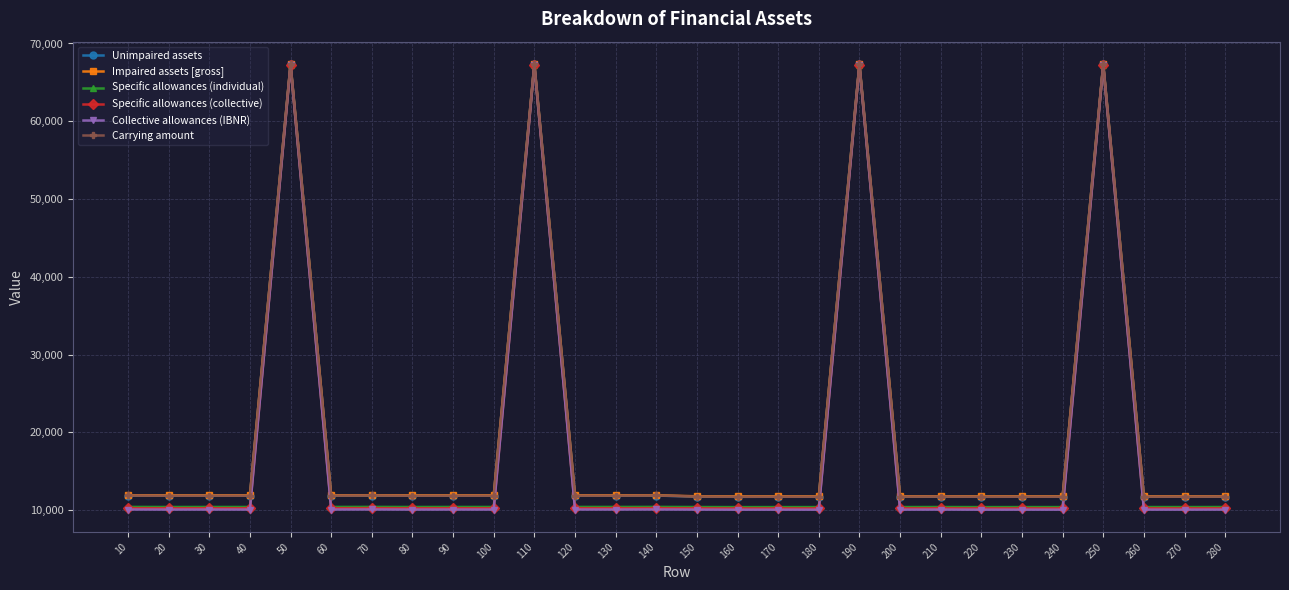

True or false: Specific allowances (individual) has more than 0 interior local peaks.

True